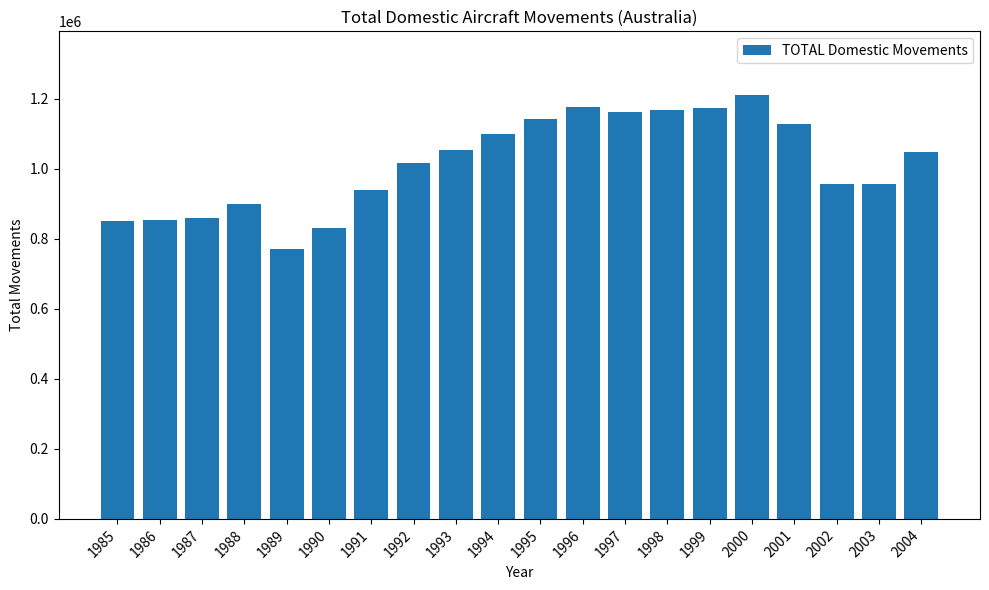

What is the difference between the maximum and minimum values?

438920